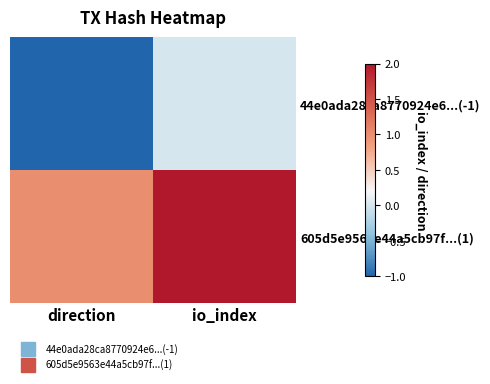

How many categories are shown in the chart?

2